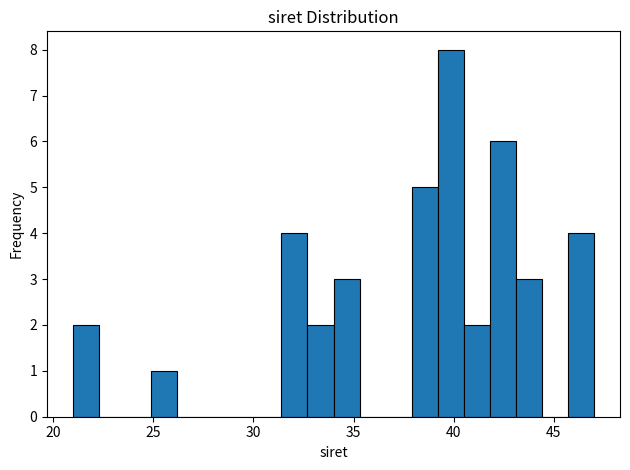

Around what value on the x-axis is the tallest bar? Give the approximate position of its centre, as read against the axis.

40.0